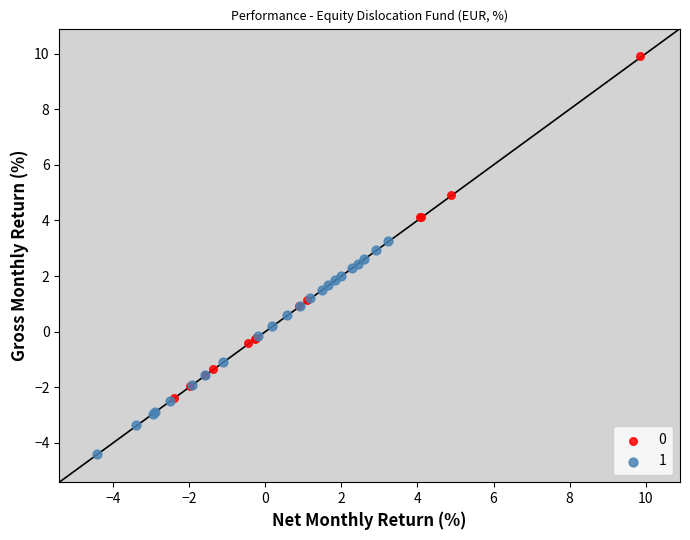

Which series has the largest Y range (max minus min)?

0